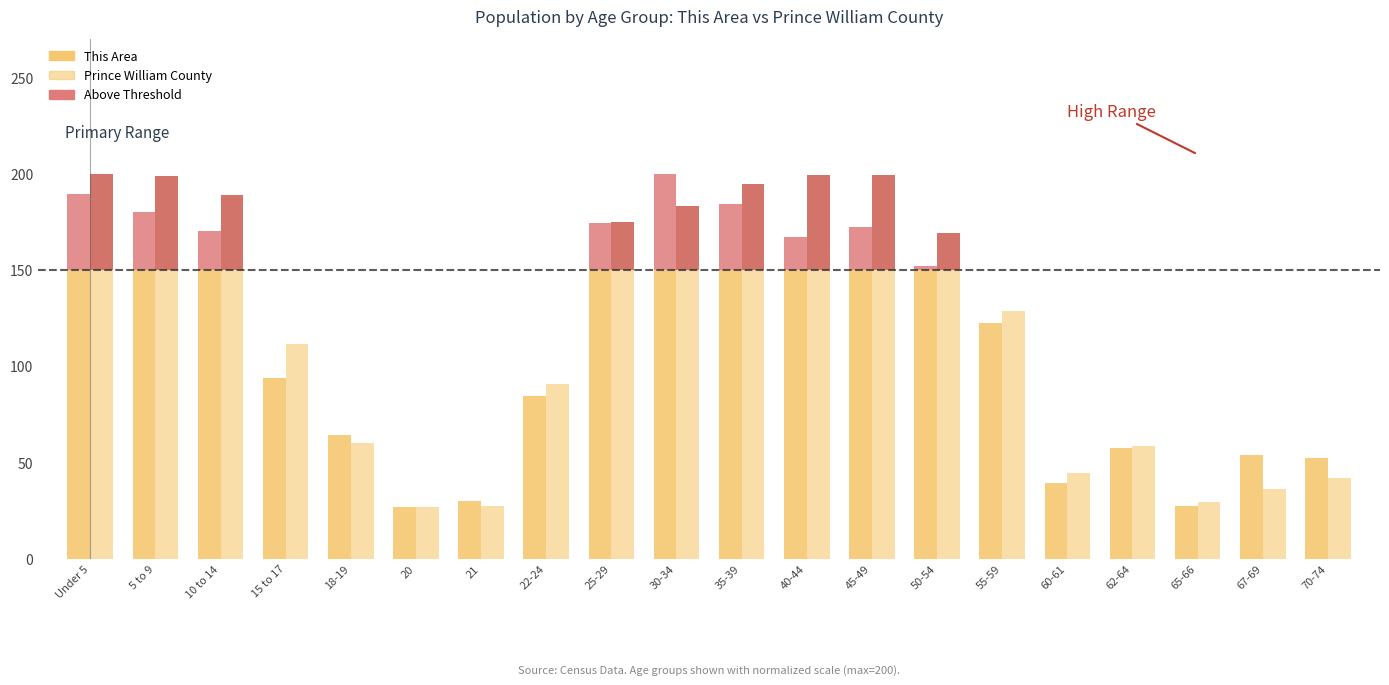

How many data points in Prince William County are less than 128?

10